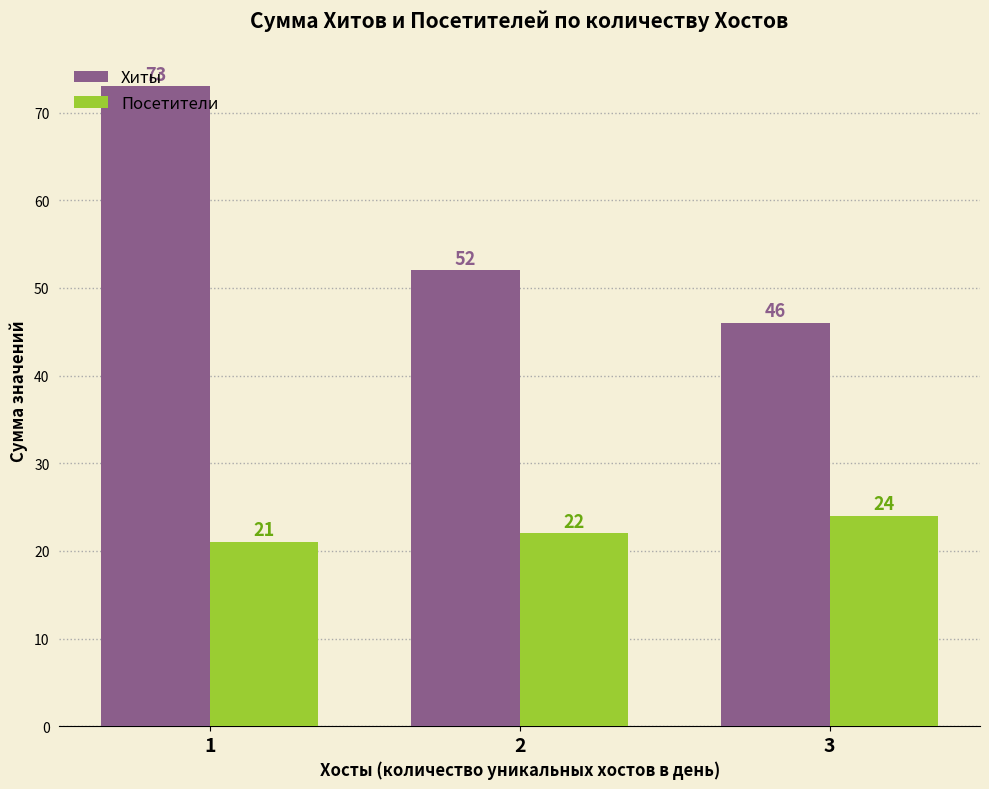

What is the total value across all series at 2?

74